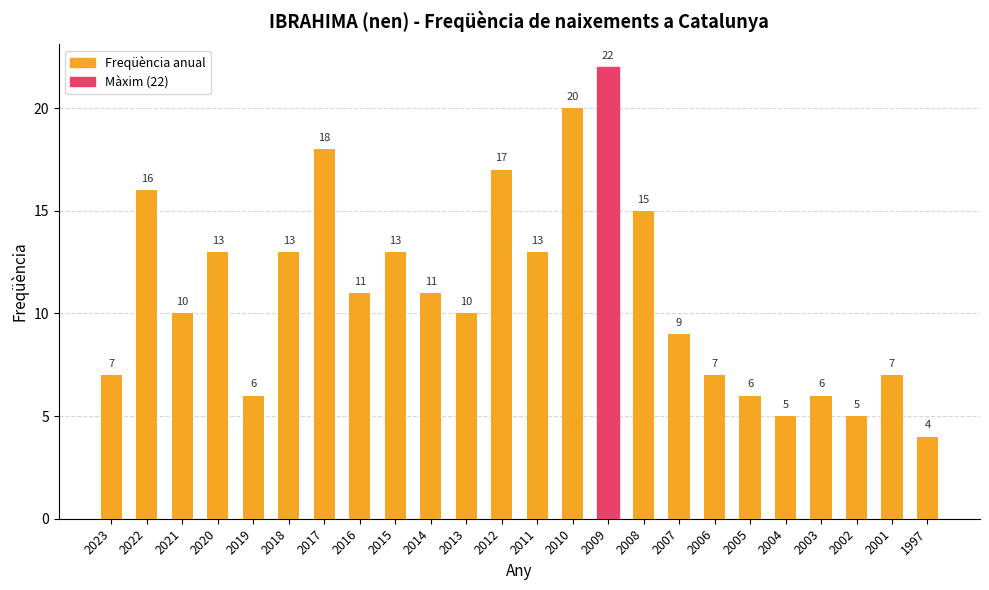

What is the value of the 4th bar from the left?

13